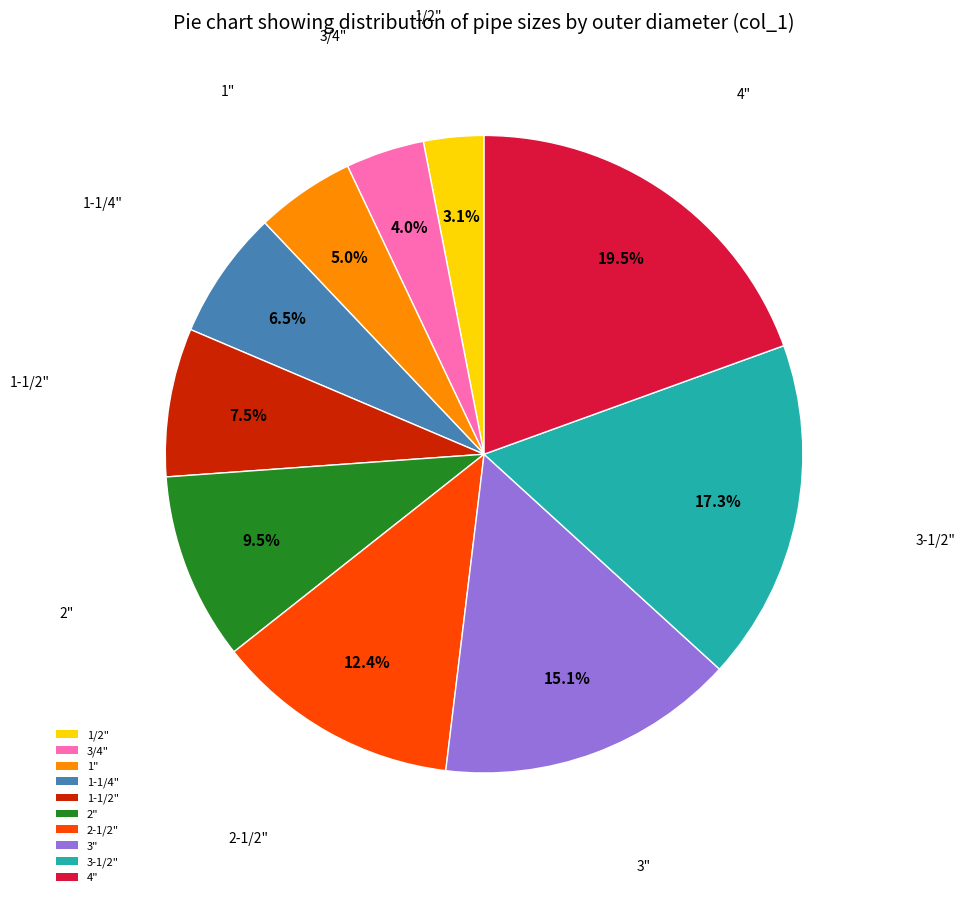

Does 2-1/2" represent more than half of the total?

No